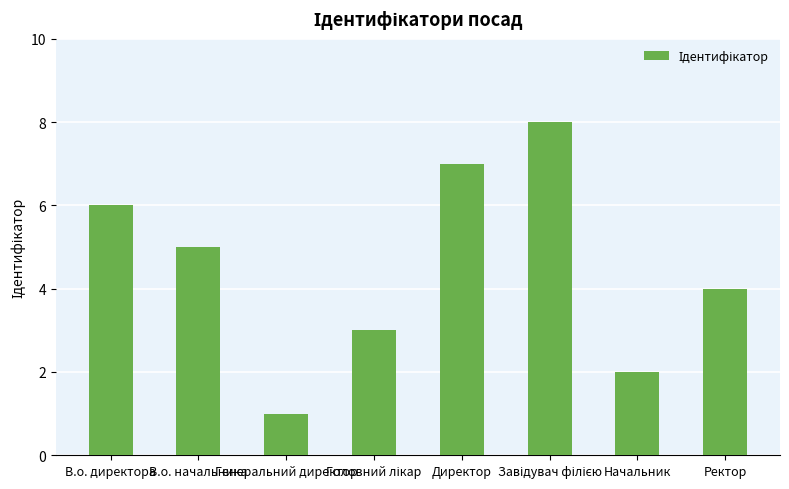

Which has a higher value, Ректор or Генеральний директор?

Ректор